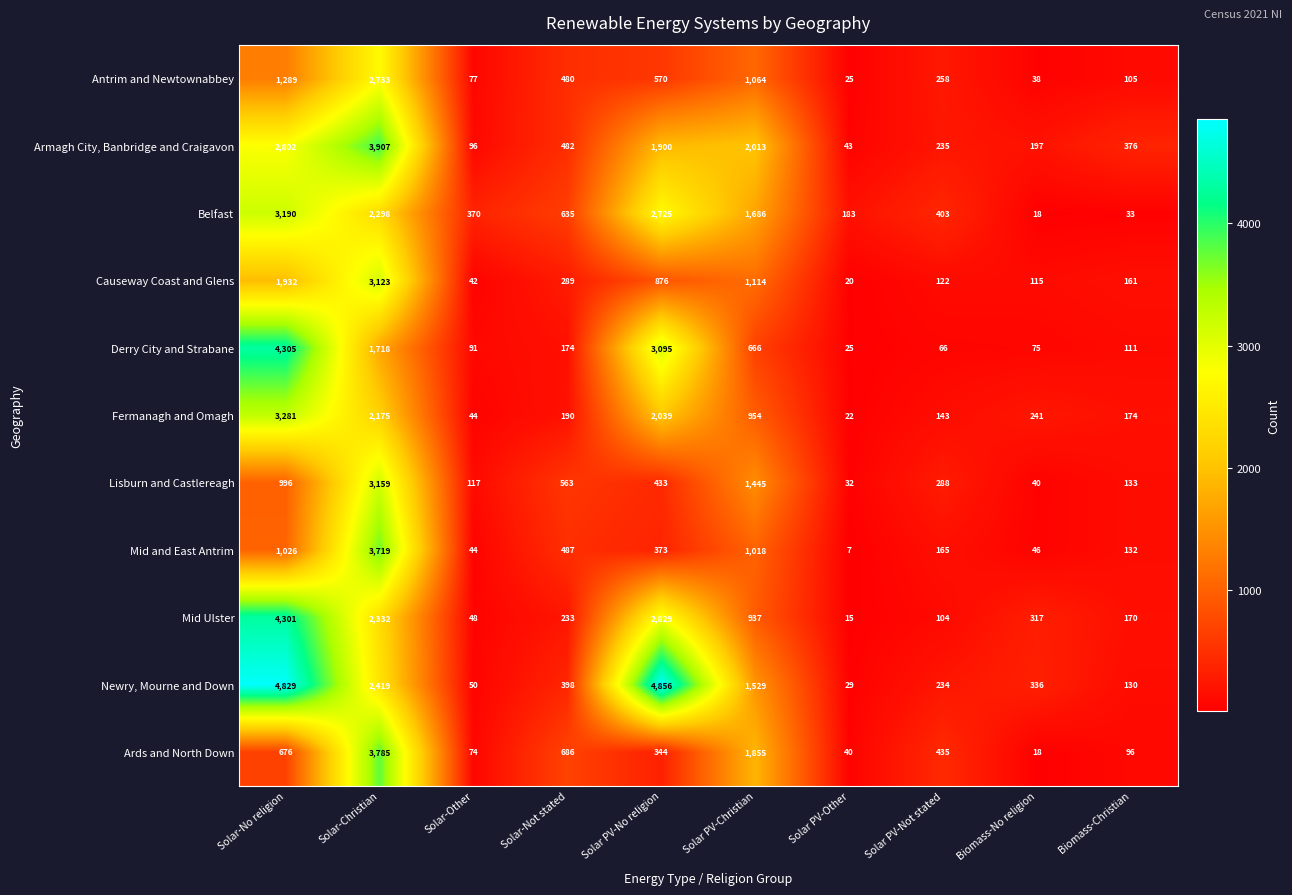

What is the minimum value shown in the chart?

7